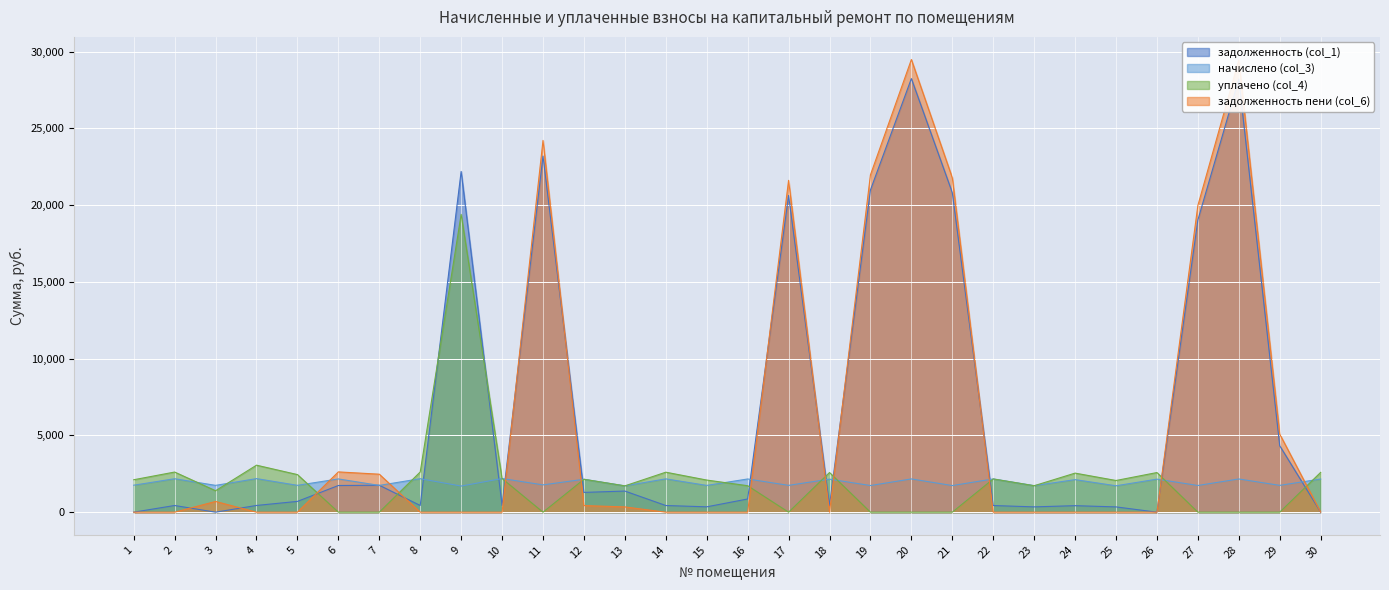

What is the value of the уплачено (col_4) point at the 1st from the left?

2112.0